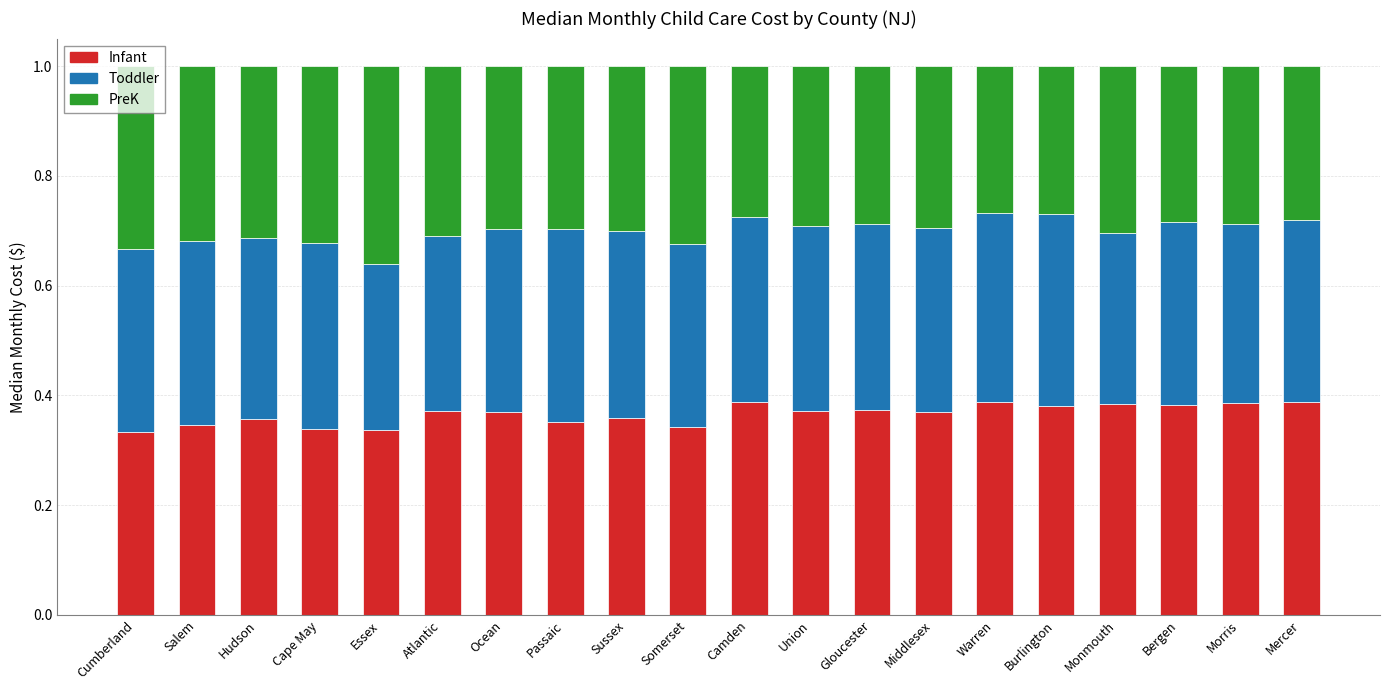

The Infant series shows 0.6 at Bergen. True or false?

False